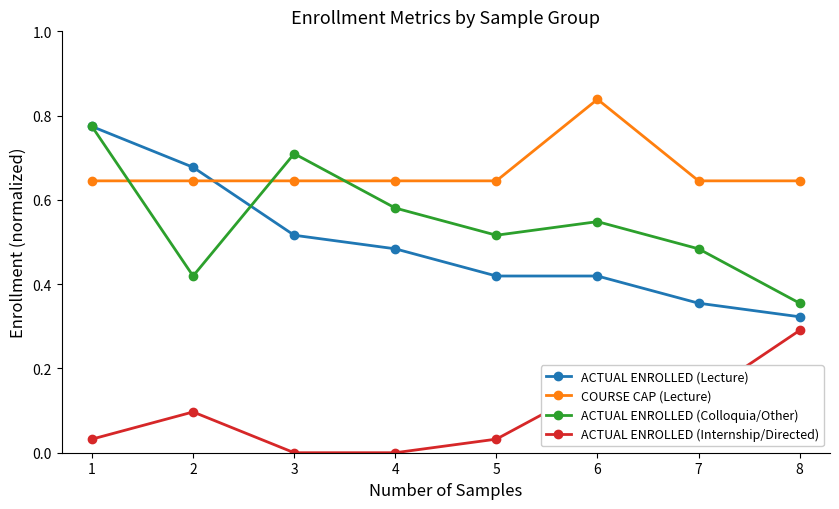

Which category has the highest value in the COURSE CAP (Lecture) series?

6